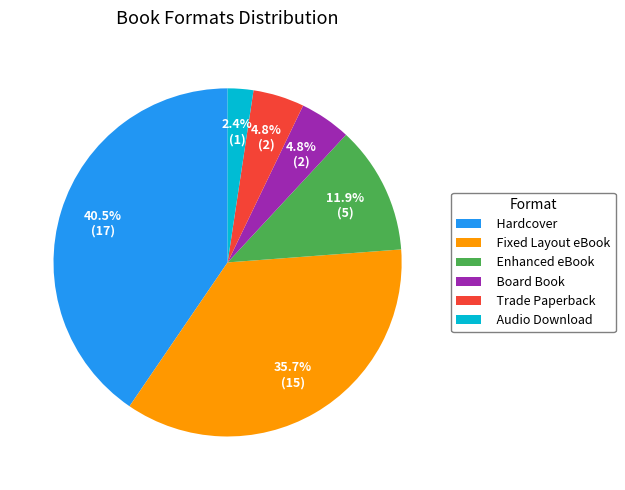

Which has a higher value, Trade Paperback or Enhanced eBook?

Enhanced eBook